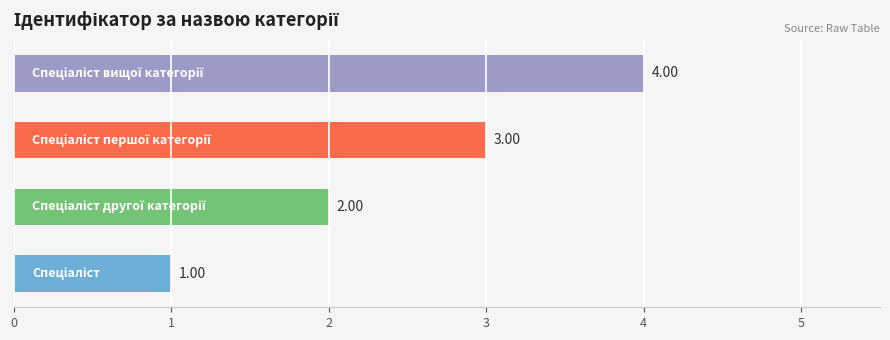

Does the chart contain stacked bars?

No